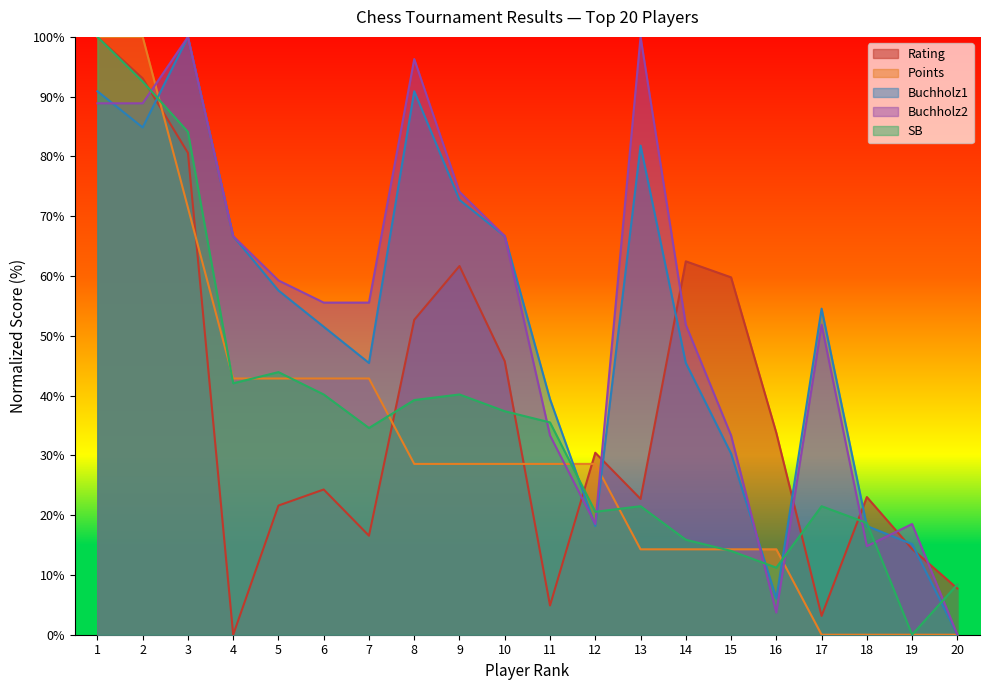

What is the greatest value displayed?

100.0